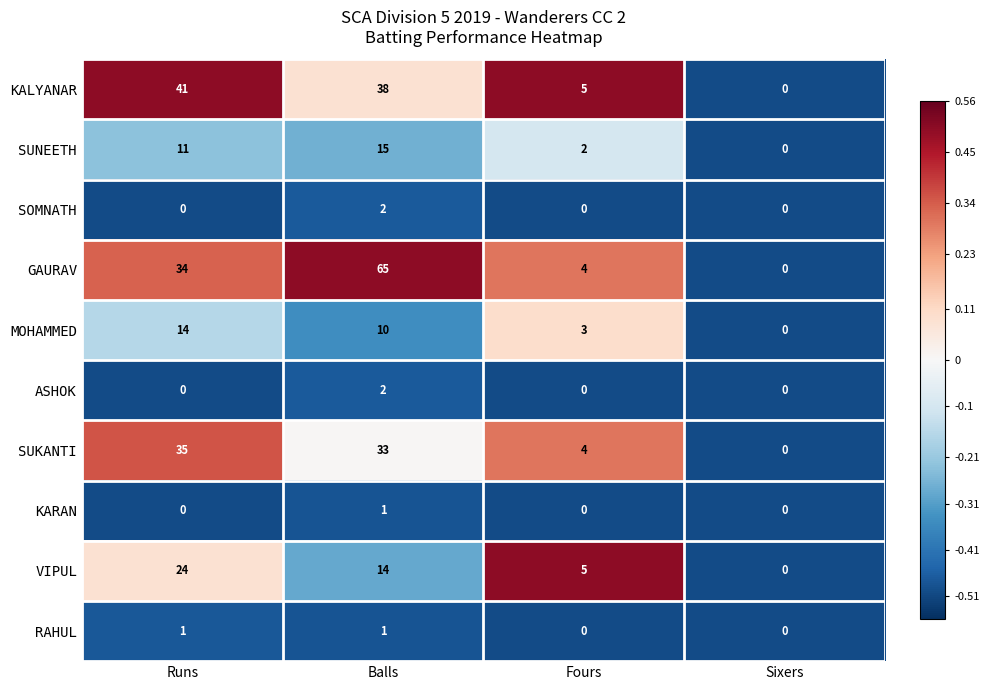

How many distinct data groups are displayed?

10